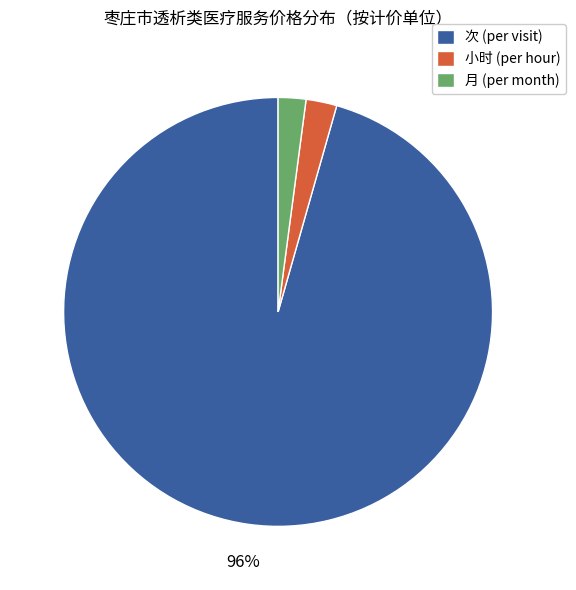

Do 次 (per visit) and 小时 (per hour) together represent more than half of the pie?

Yes